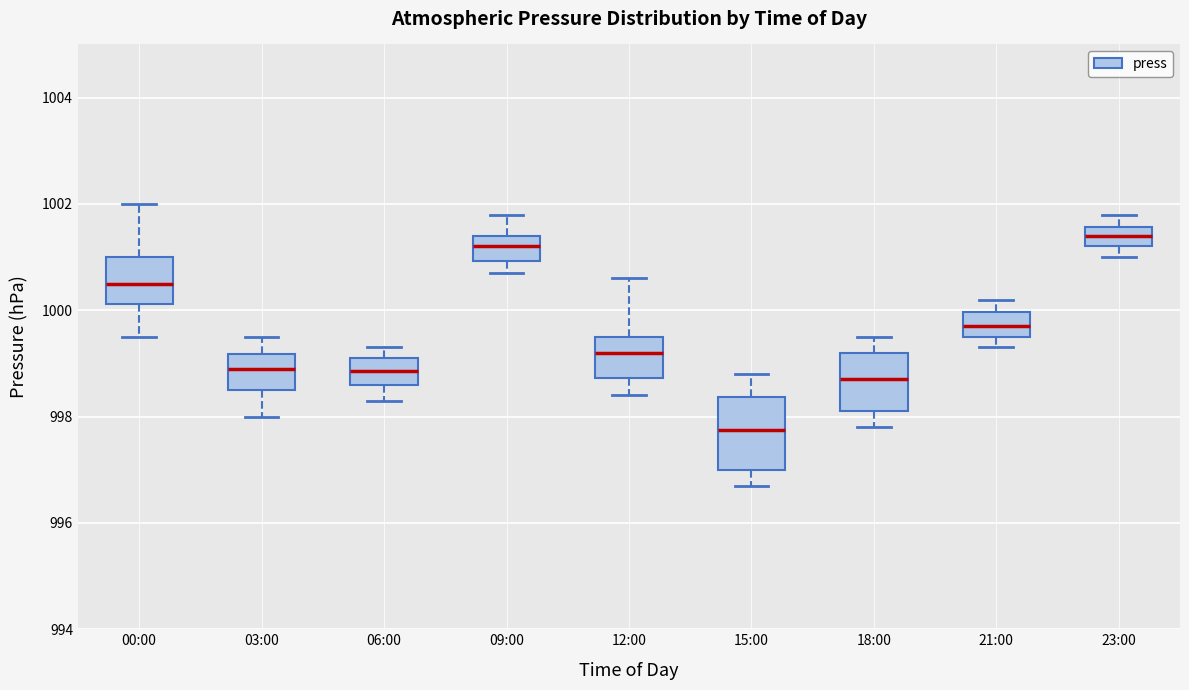

Which box's median line is the lowest?

15:00